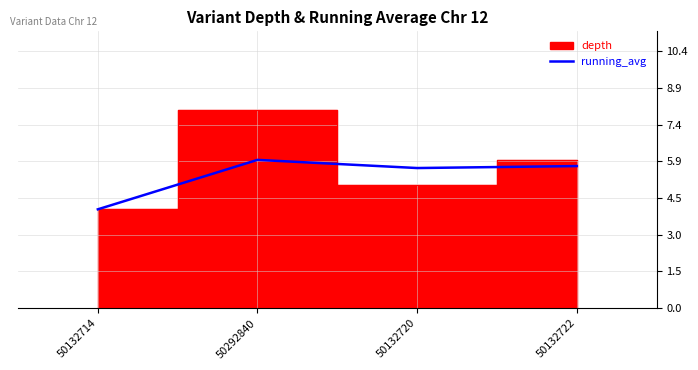

Where does the running_avg series first go above 5?

50292840